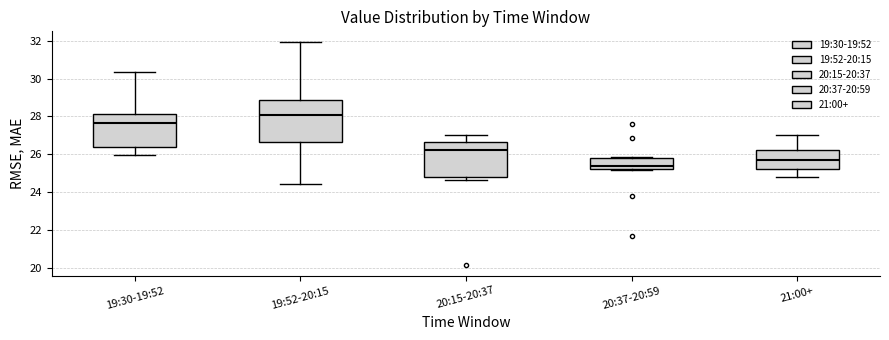

Reading left to right, read every box against the y-axis: the position of its median line, the range the box covers, and the ends of its whiskers. The values are not printed on the chart, so give them approximately, as read against the axis.

19:30-19:52: median 27.6, box 26.4 to 28.2, whiskers 26.0 to 30.4
19:52-20:15: median 28.0, box 26.6 to 28.8, whiskers 24.4 to 32.0
20:15-20:37: median 26.2, box 24.8 to 26.6, whiskers 24.6 to 27.0
20:37-20:59: median 25.4, box 25.2 to 25.8, whiskers 25.2 to 25.8
21:00+: median 25.8, box 25.2 to 26.2, whiskers 24.8 to 27.0